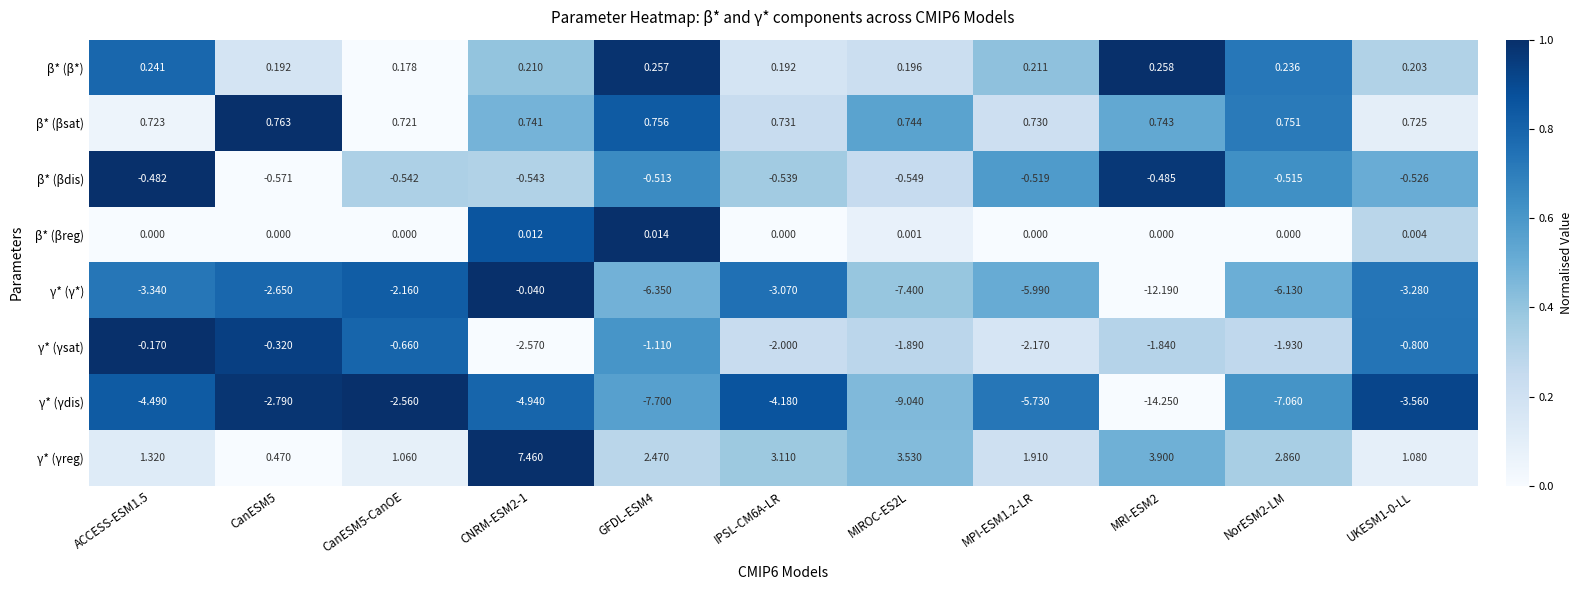

Which series changed the most between NorESM2-LM and UKESM1-0-LL?

γ* (γdis)